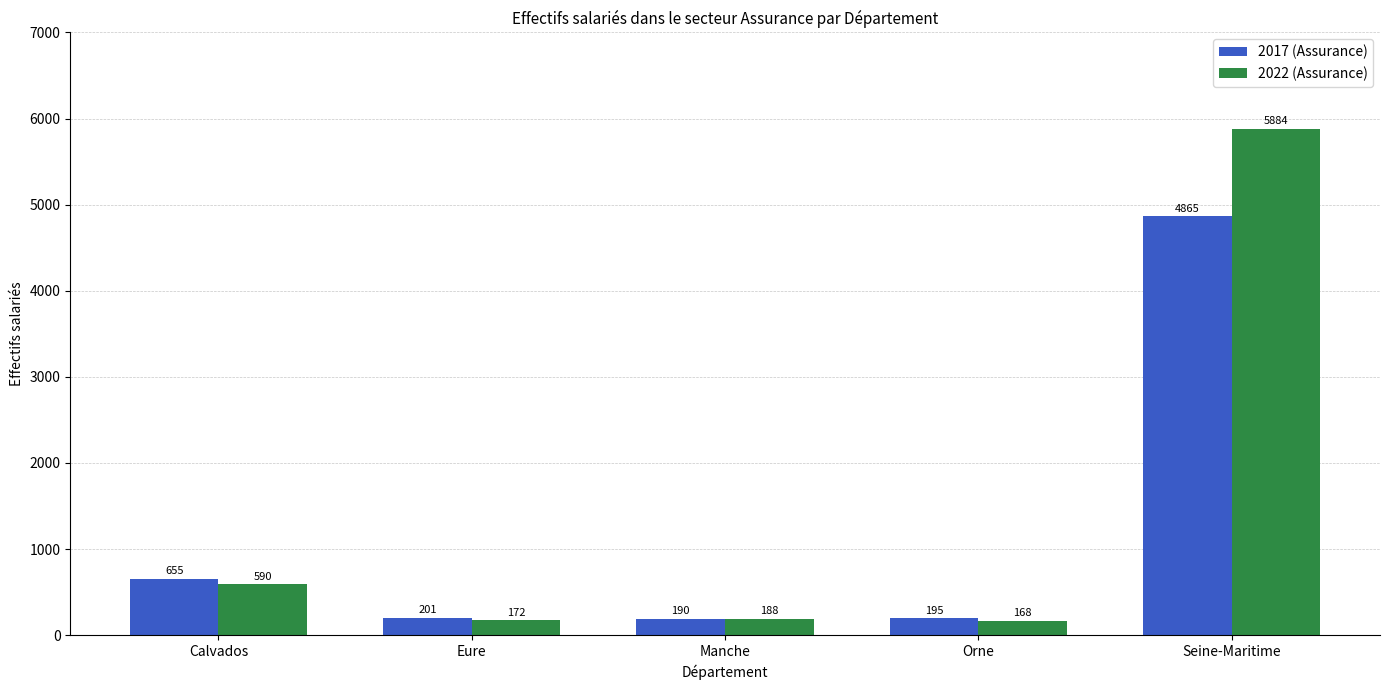

What are all the series names shown in the legend?

2017 (Assurance), 2022 (Assurance)